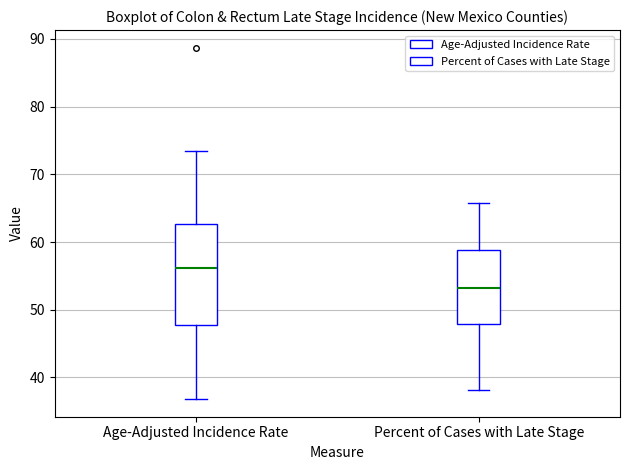

Reading left to right, read every box against the y-axis: the position of its median line, the range the box covers, and the ends of its whiskers. The values are not printed on the chart, so give them approximately, as read against the axis.

Age-Adjusted Incidence Rate: median 56, box 48 to 63, whiskers 37 to 73
Percent of Cases with Late Stage: median 53, box 48 to 59, whiskers 38 to 66